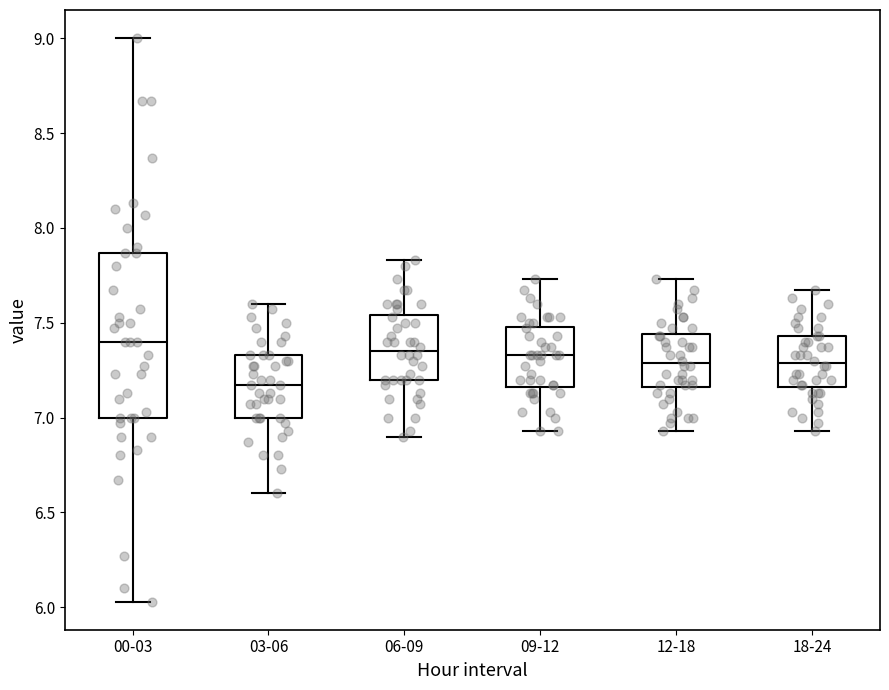

Which box is the tallest, from its lower edge to its upper edge?

00-03